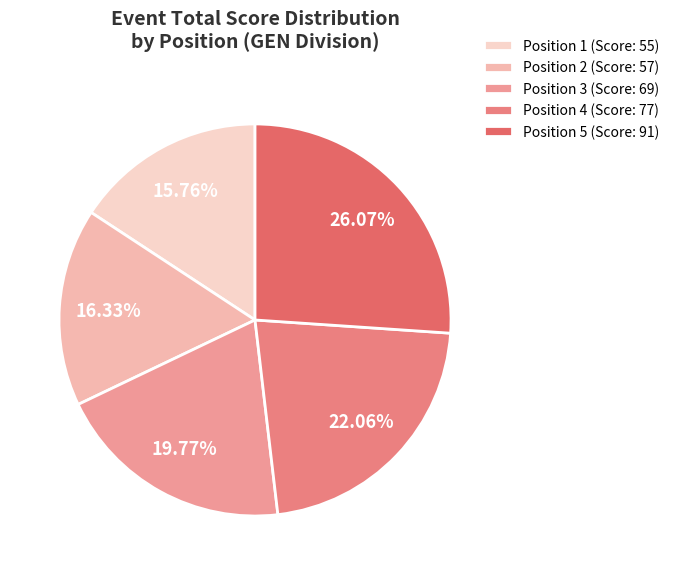

What is the smallest slice in the pie chart?

Position 1 (Score: 55)